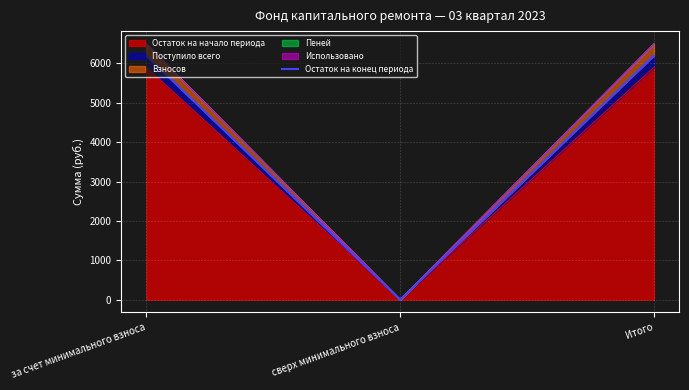

What is the difference between the maximum and minimum values?

6199.5